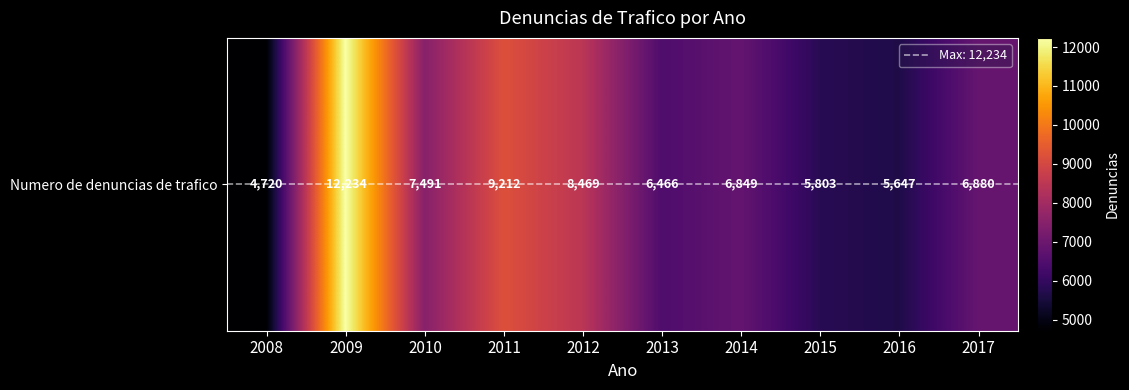

What is the sum of the values at 2012 and 2013?

14935